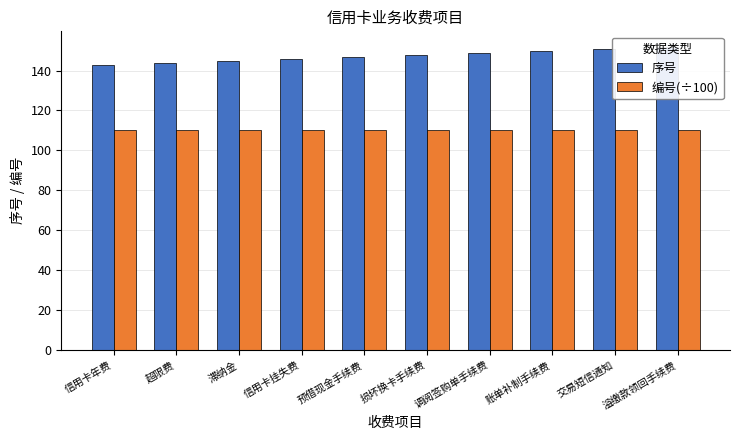

What is the minimum value shown in the chart?

110.0